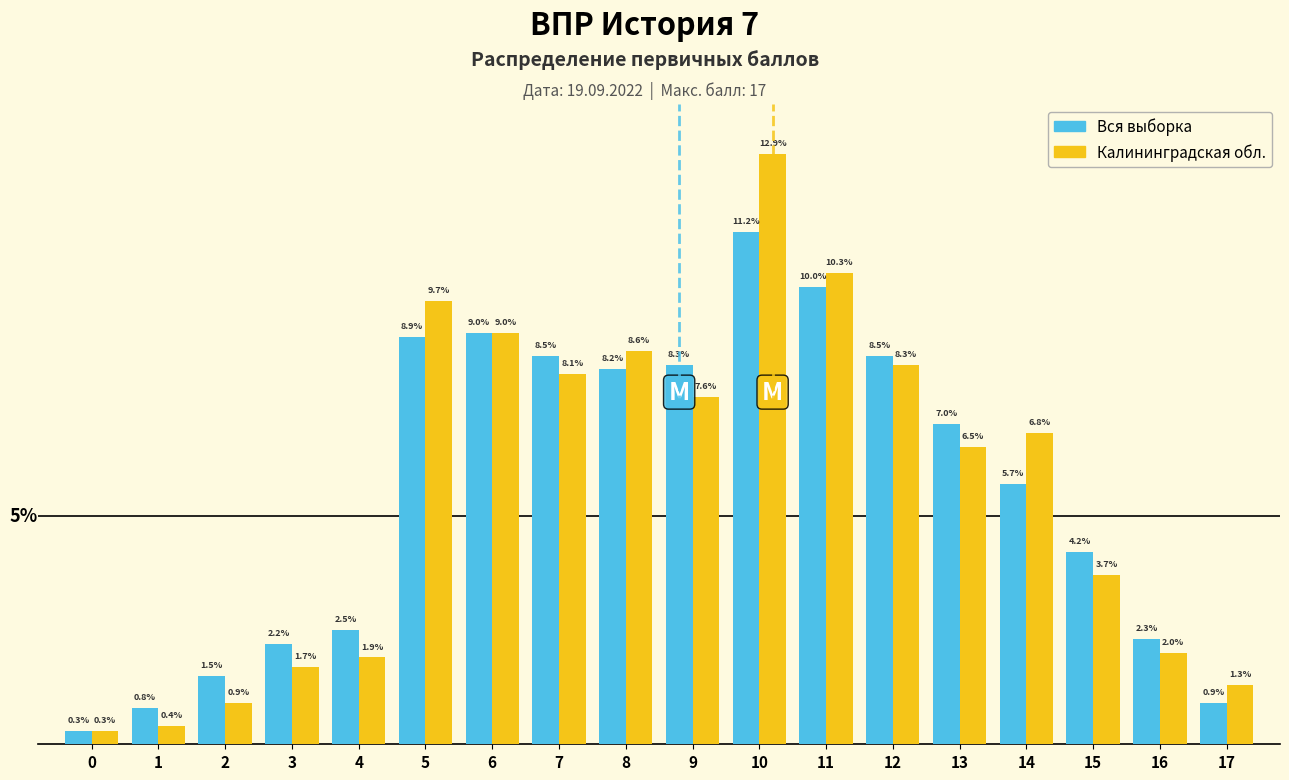

List the labels in order of Калининградская обл. value, smallest first.

0, 1, 2, 17, 3, 4, 16, 15, 13, 14, 9, 7, 12, 8, 6, 5, 11, 10